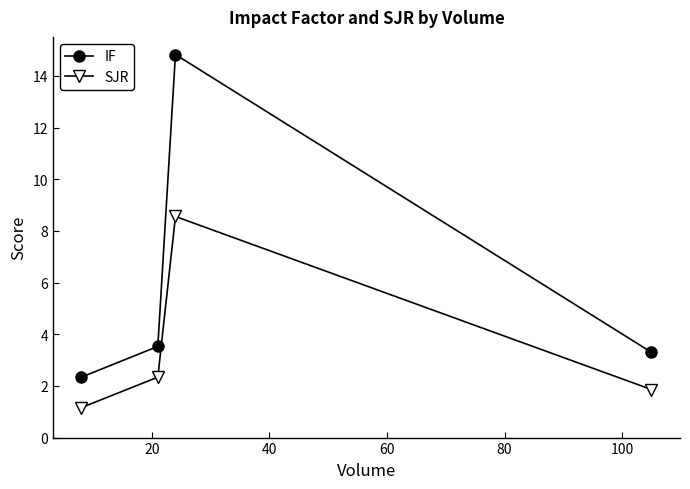

Which series has the largest total across all categories?

IF